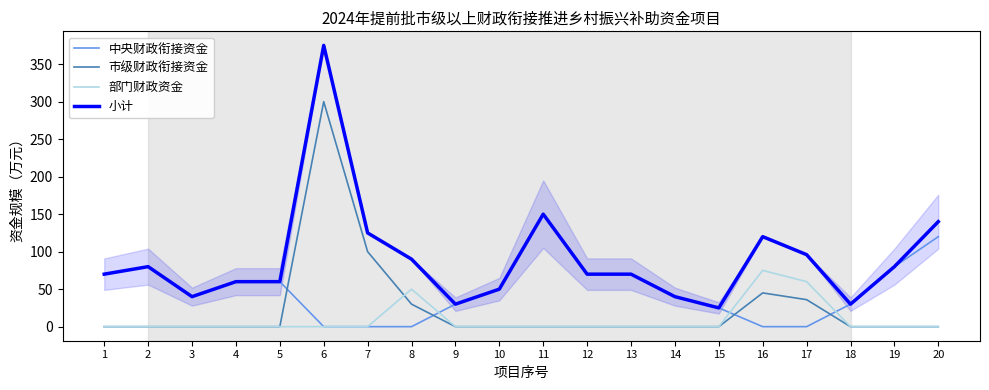

At which label does 小计 reach its peak?

6